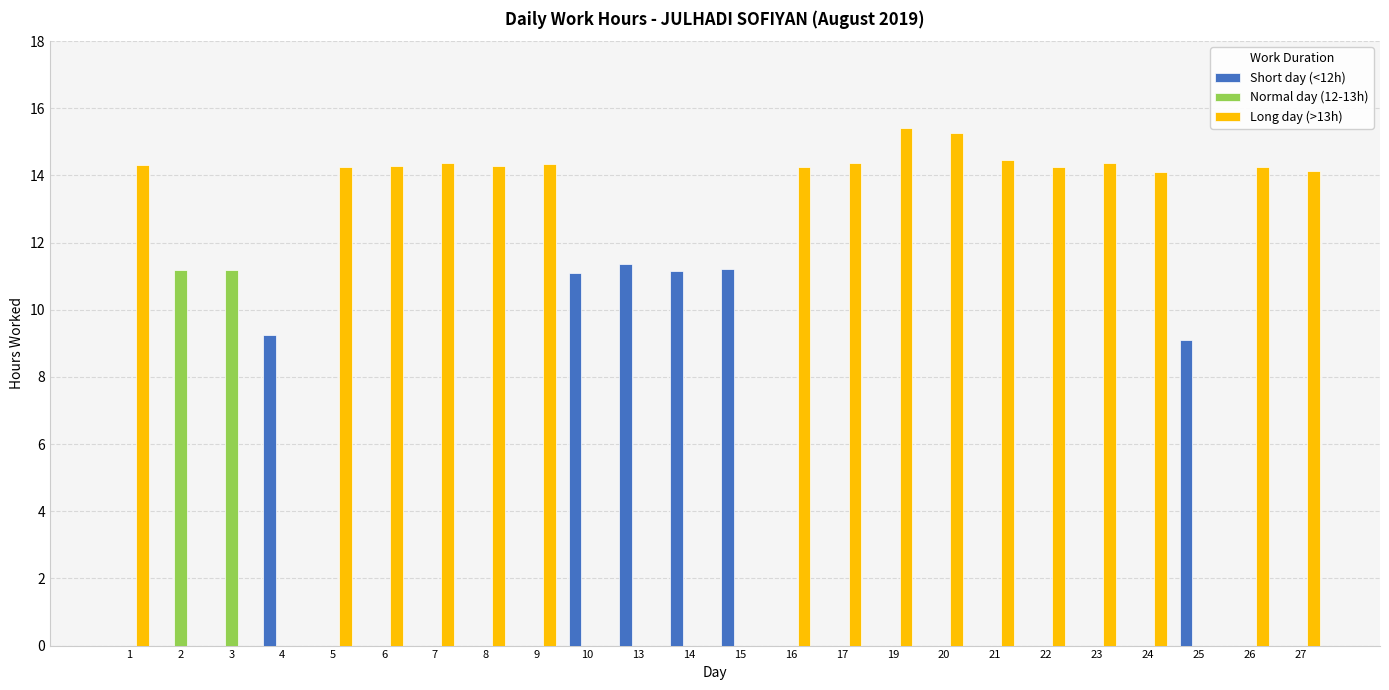

Is it true that Long day (>13h) equals 15.4 at 19?

True